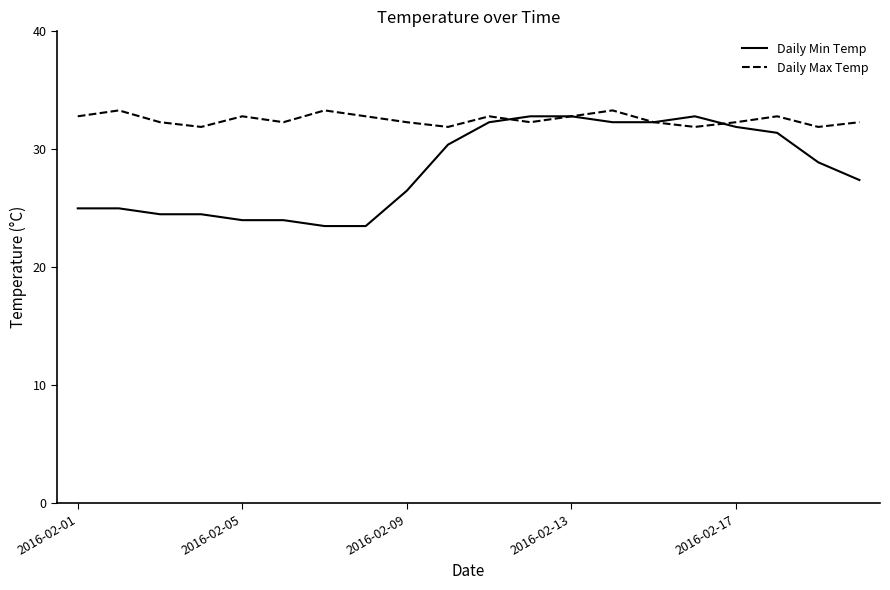

How many interior local peaks does the Daily Max Temp series have?

6